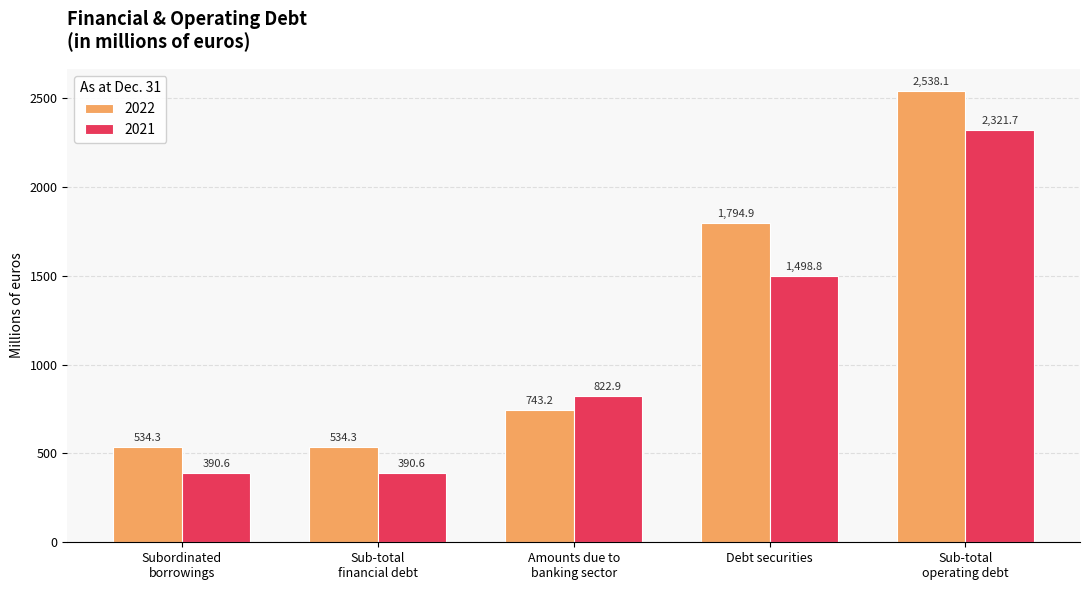

At how many categories does at least one series exceed 2304?

1